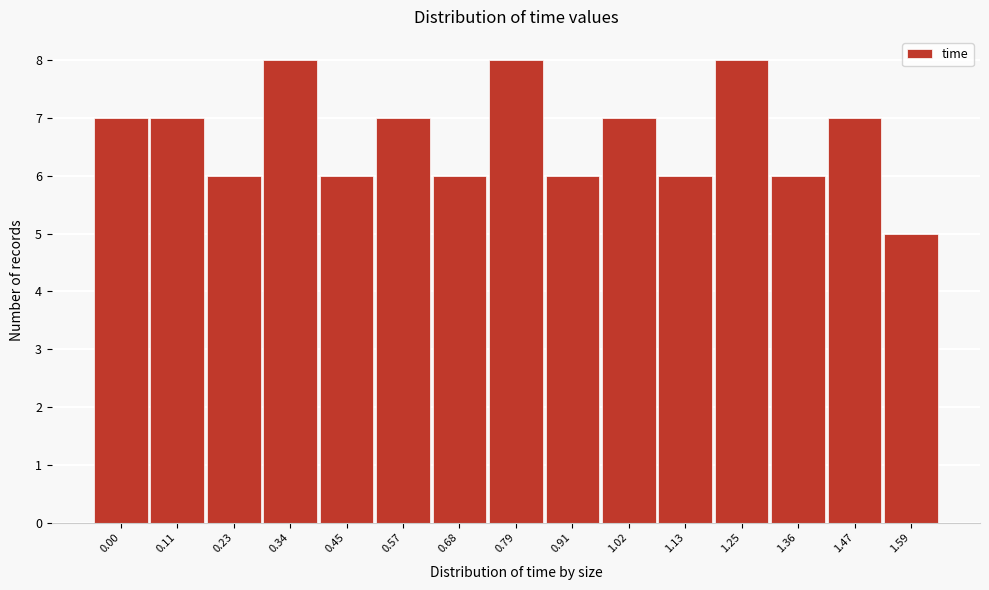

Reading left to right, extract all data points from this chart.

7	7	6	8	6	7	6	8	6	7	6	8	6	7	5